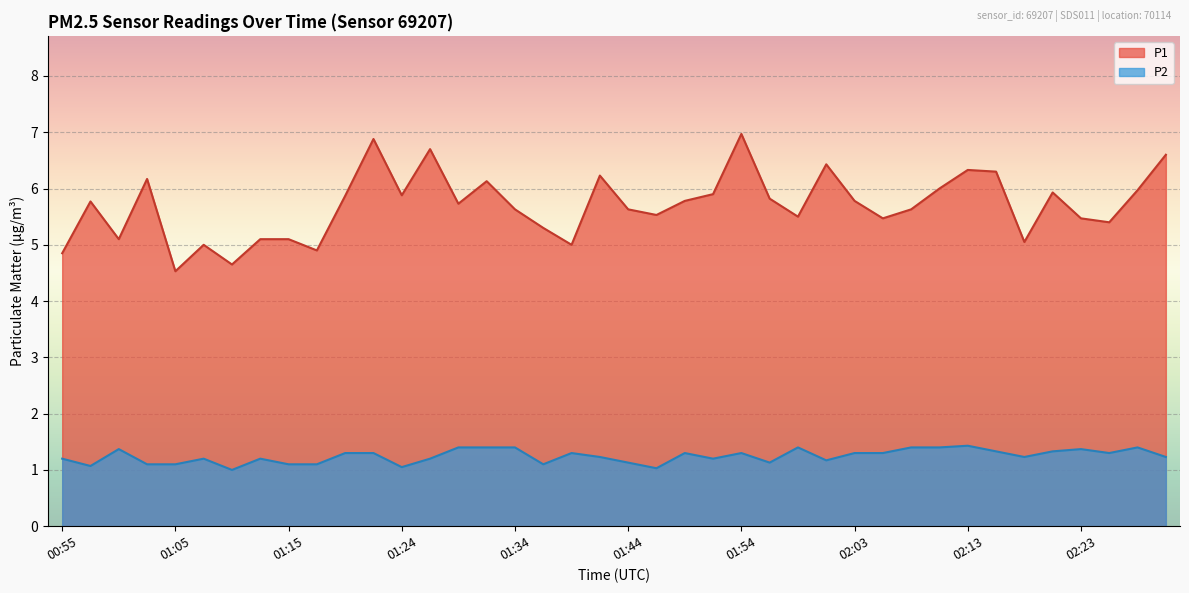

What is the difference between the maximum and minimum values in the P2 series?

0.4